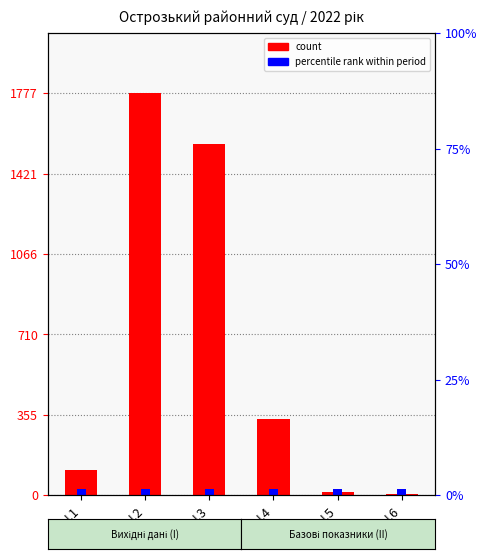

Is it true that the value at I.4 is 453?

False